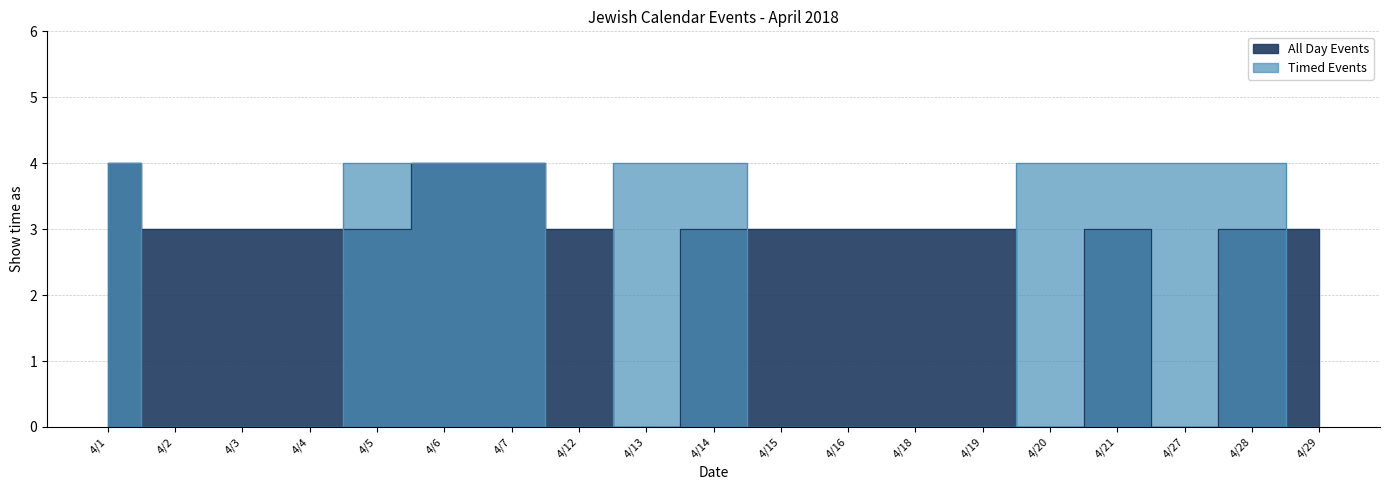

Which series changed the most between 4/5 and 4/16?

Timed Events